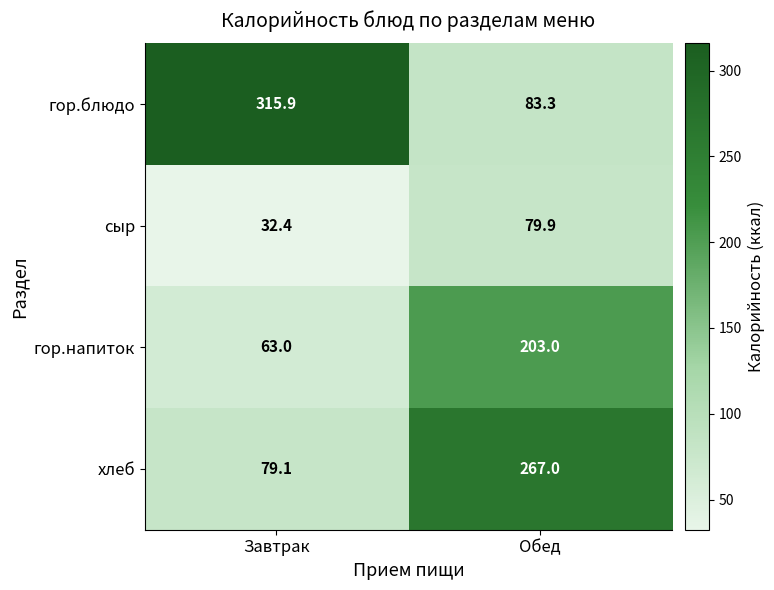

Where does the гор.блюдо series first go above 315?

Завтрак